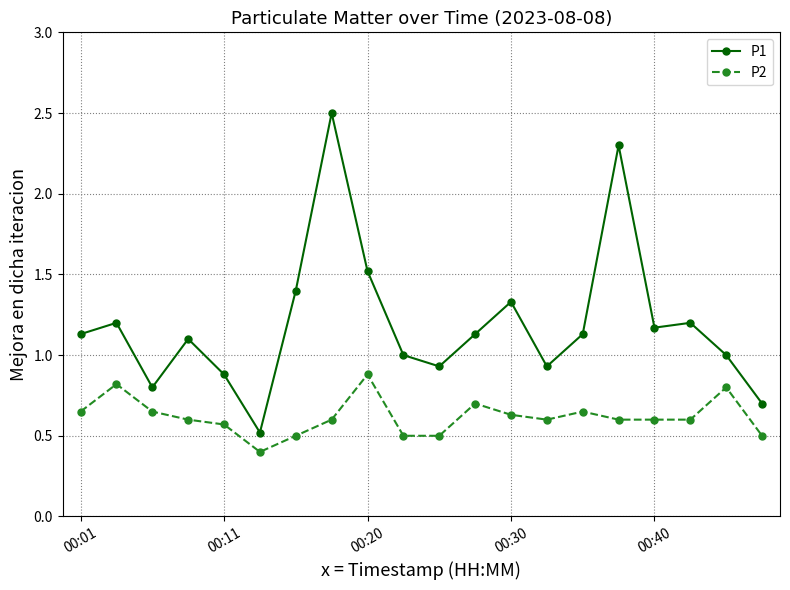

How many interior local valleys does the P1 series have?

5